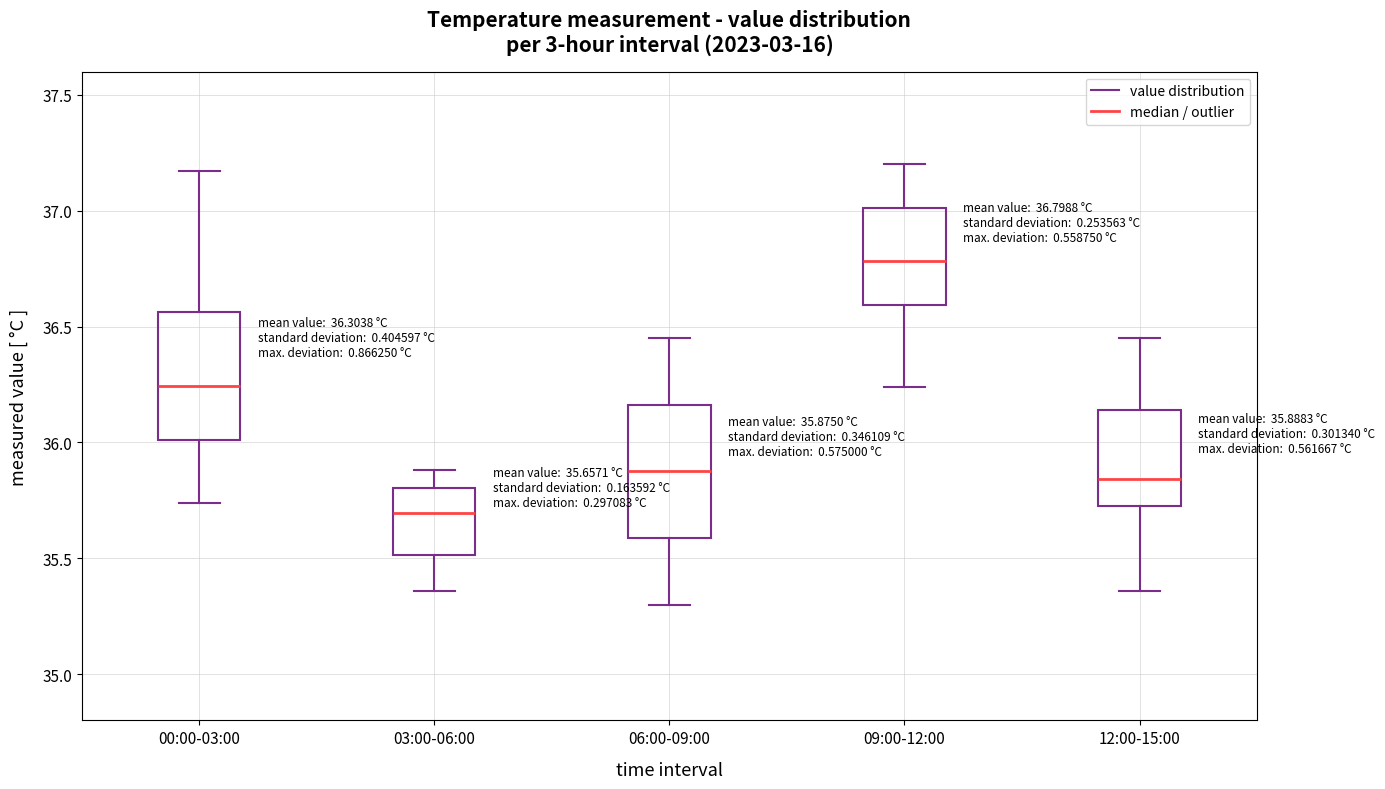

Which box's median line is the highest?

09:00-12:00